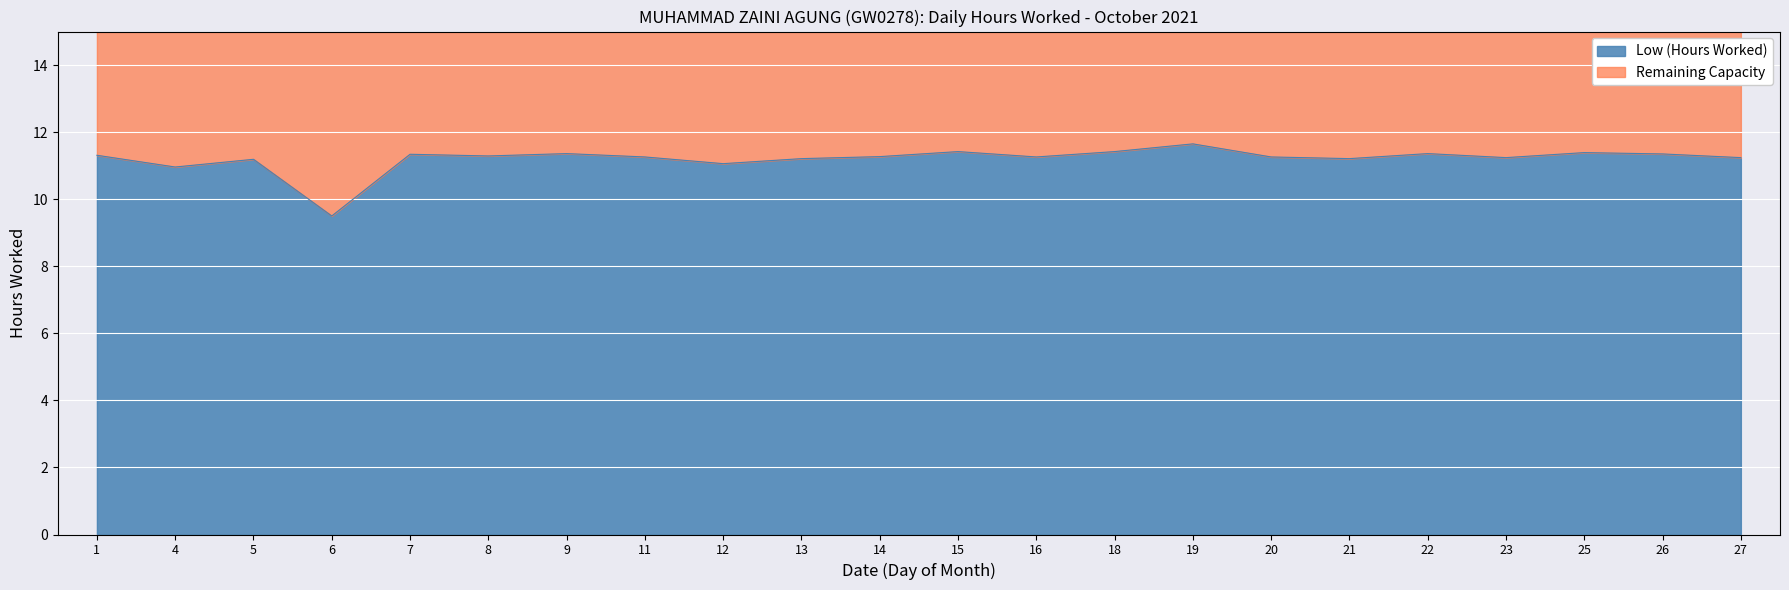

At which label is the value closest to 10?

6